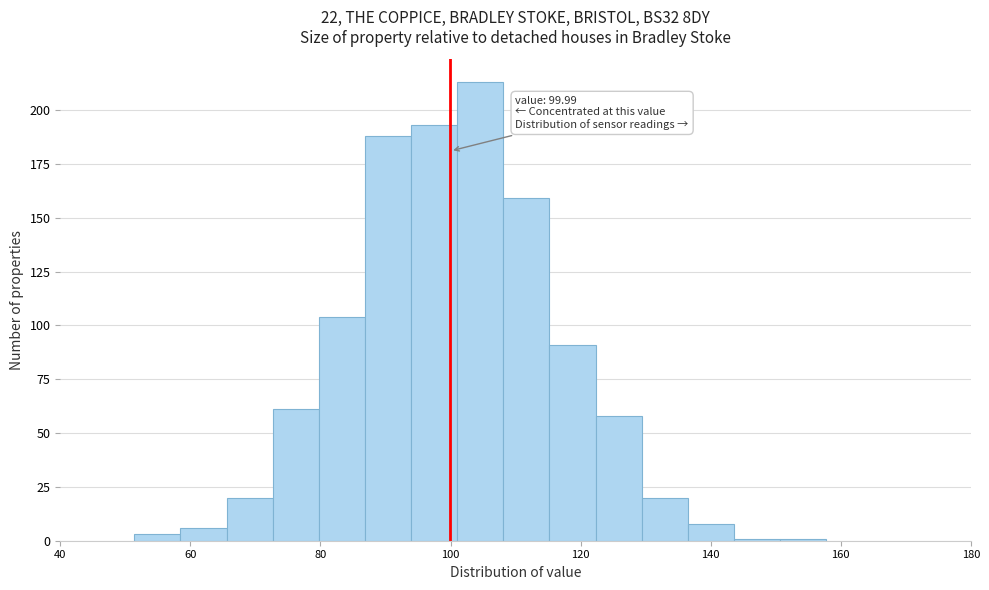

Read against the x-axis, roughly where is the centre of the tallest bar?

104